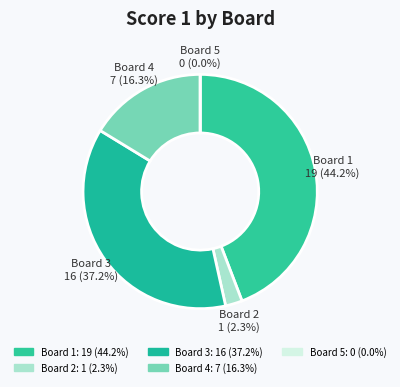

Combined, what portion of the pie is 3 and 5?

37.2%